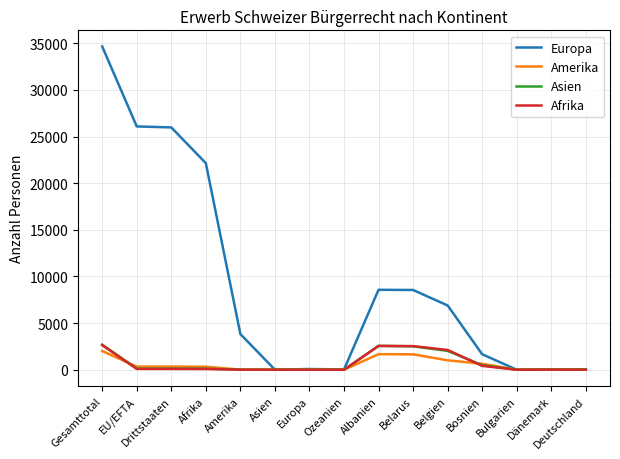

Is the value of Europa at Dänemark greater than the value of Amerika at Belarus?

No